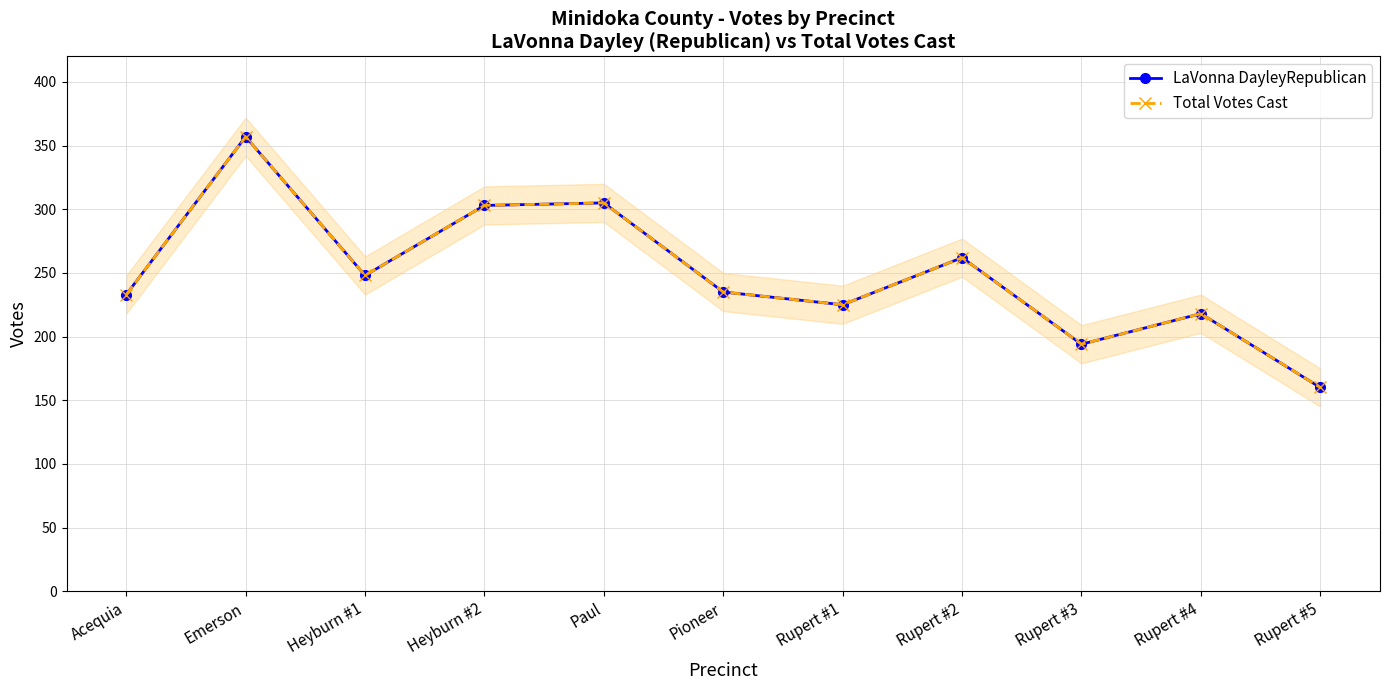

True or false: Total Votes Cast has a value of 157 at Pioneer.

False